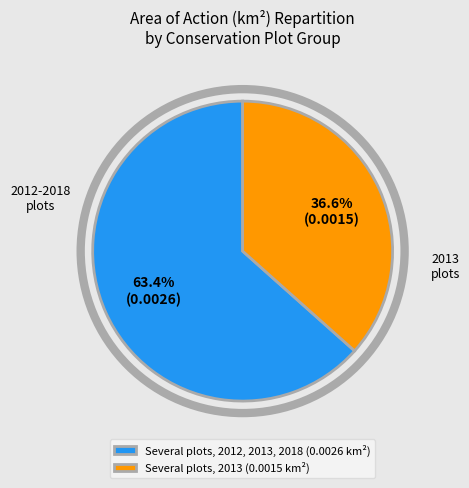

What is the majority slice?

Several plots, 2012, 2013, 2018